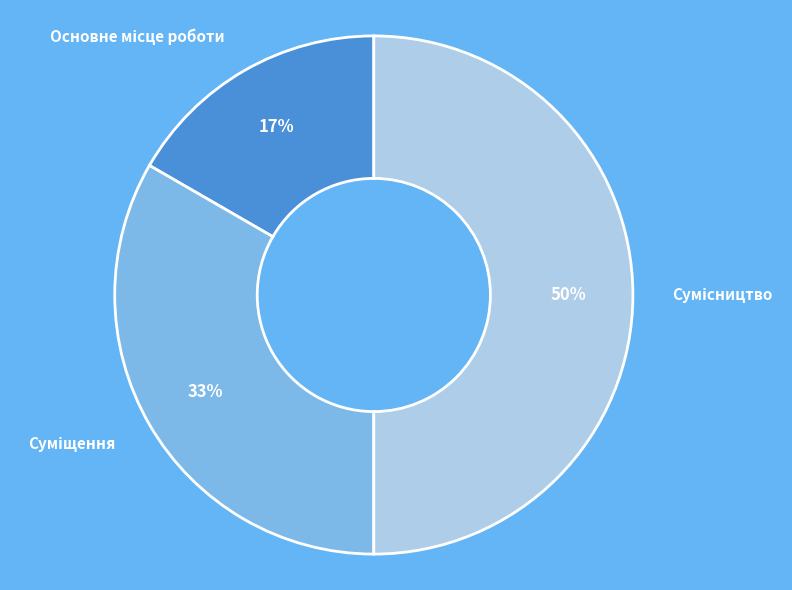

To the nearest percent, what is the average slice percentage?

33%